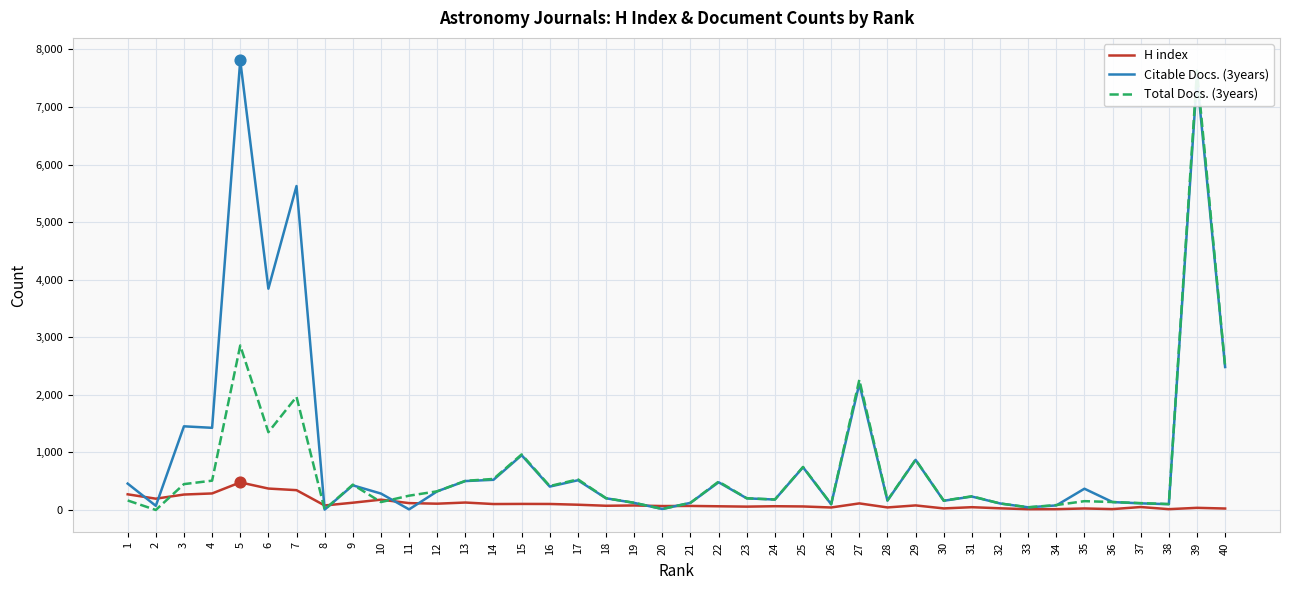

At how many categories does at least one series exceed 6230?

2